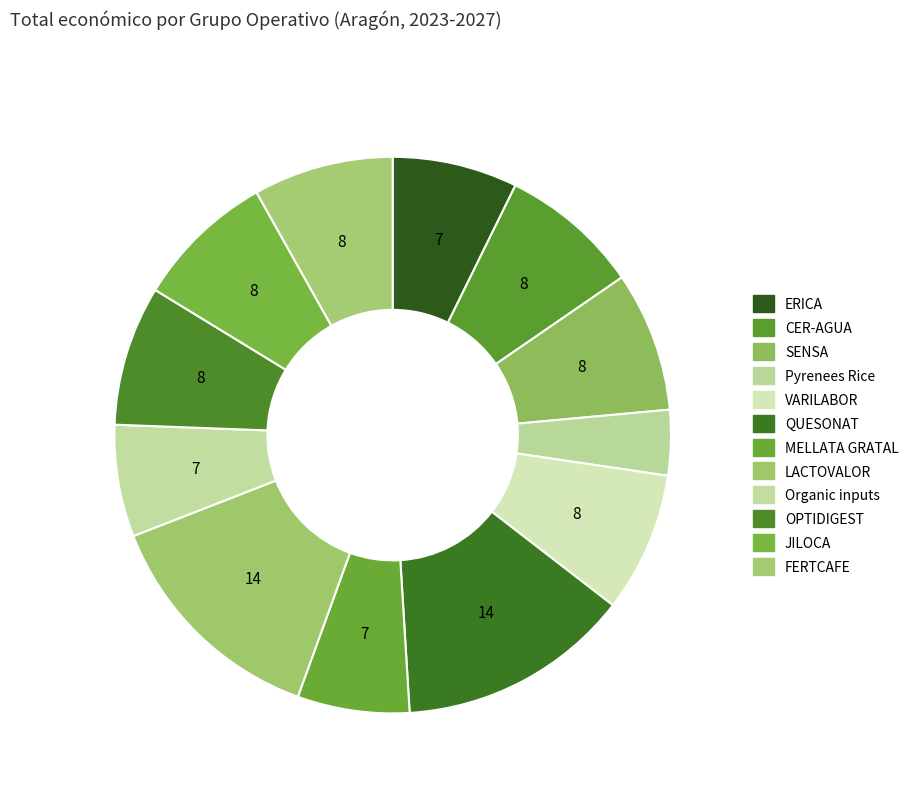

How many segments does this pie chart have?

12